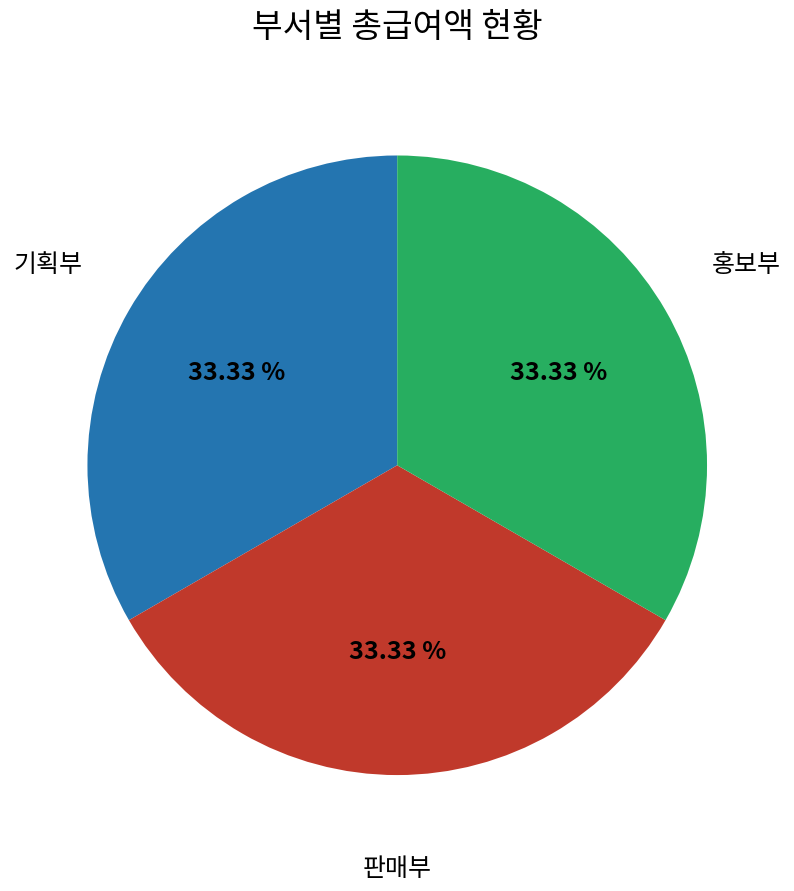

Count the number of slices in the pie.

3